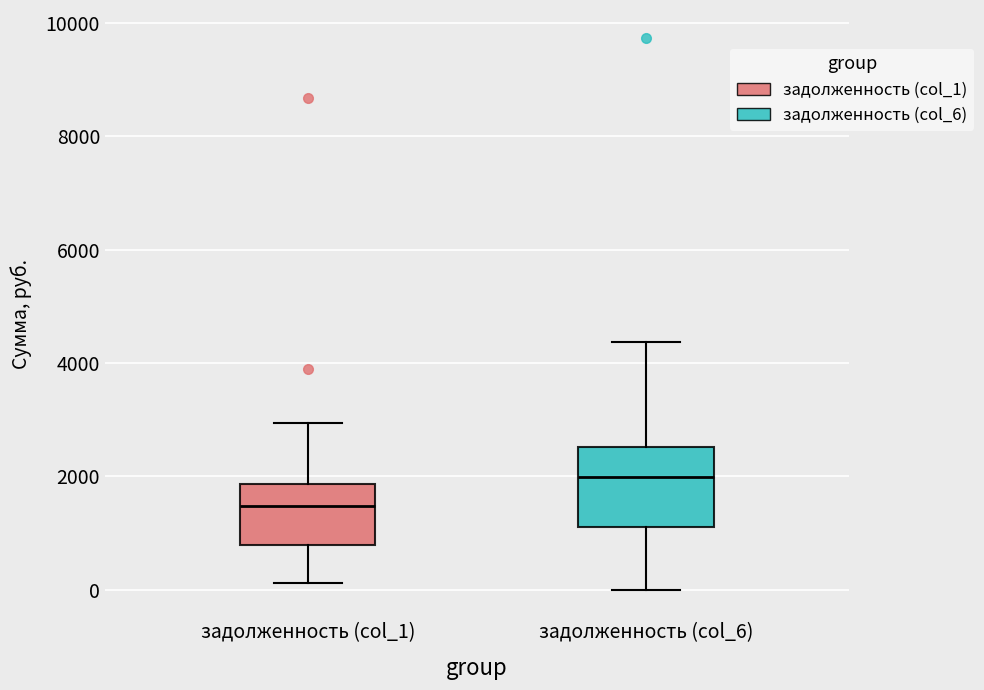

Where is the lower edge of the box for задолженность (col_1) on the y-axis? The values are not printed on the chart, so give them approximately, as read against the axis.

800